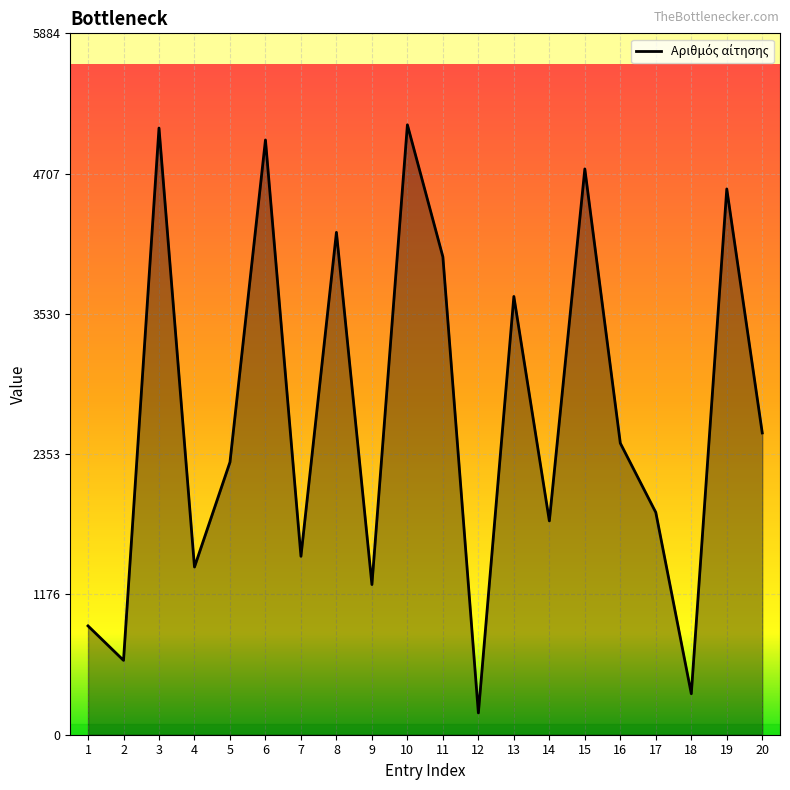

What is the change in value from 16 to 17?

-581